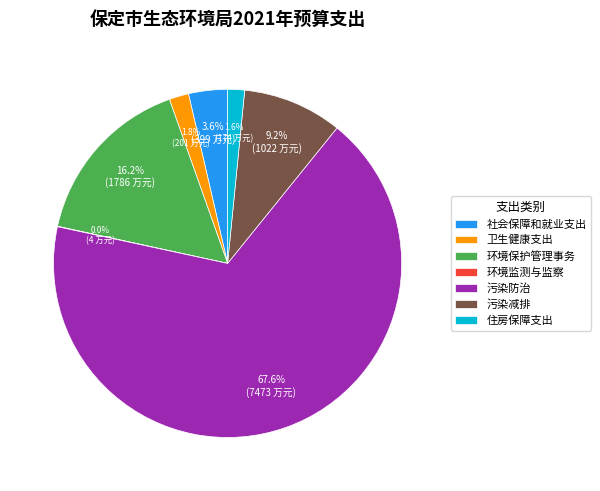

Which category has the biggest portion of the pie?

污染防治